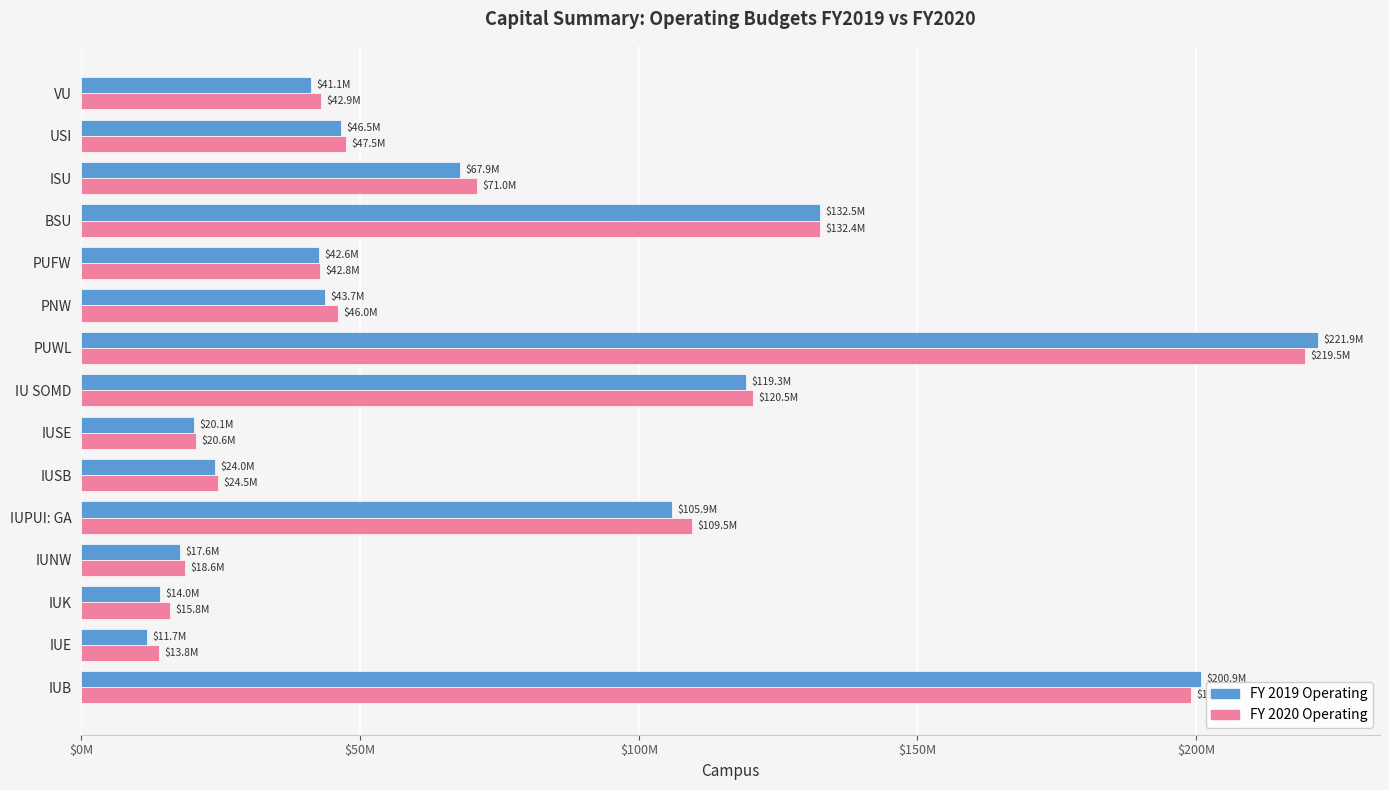

Where is FY 2019 Operating nearest to the value 116795640?

IU SOMD